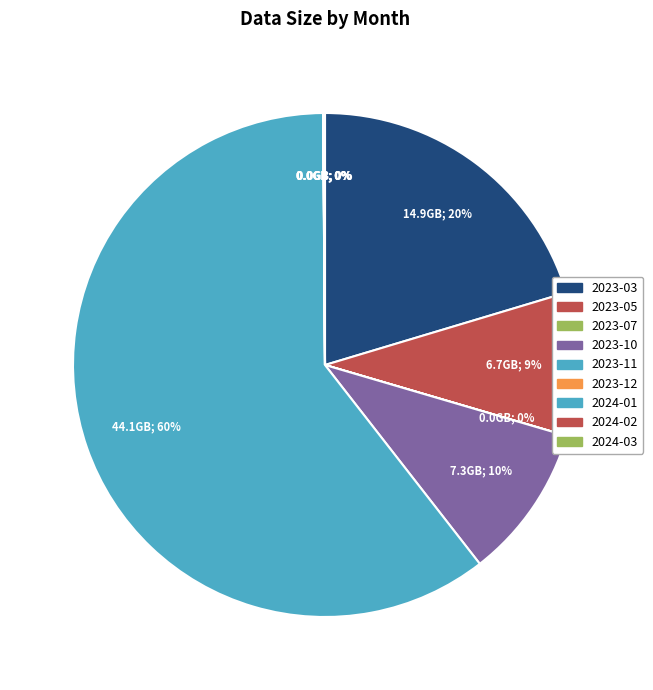

How many slices are in this pie chart?

9